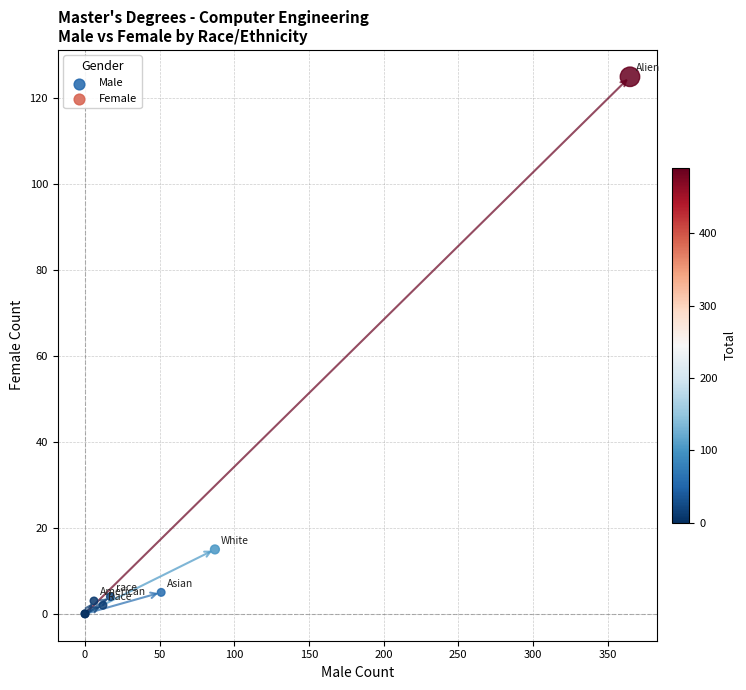

What Y value in the scatter plot is closest to 62?

15